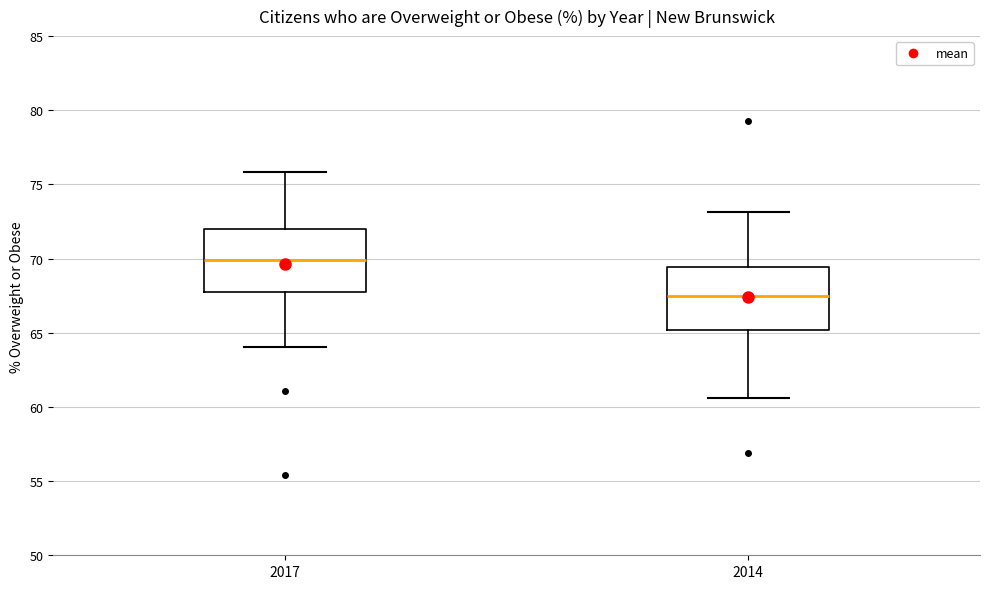

Where is the lower edge of the box at x = 2017 on the y-axis? The values are not printed on the chart, so give them approximately, as read against the axis.

67.5